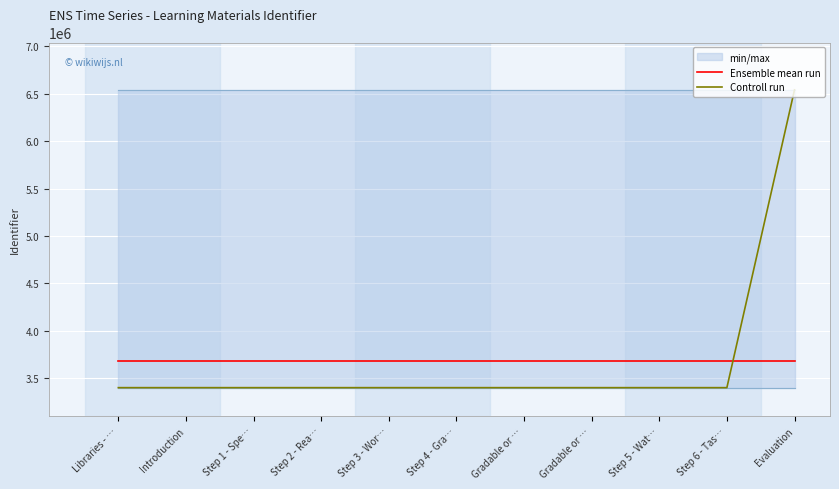

What is the value of the Ensemble mean run point at the 1st from the left?

3683412.1